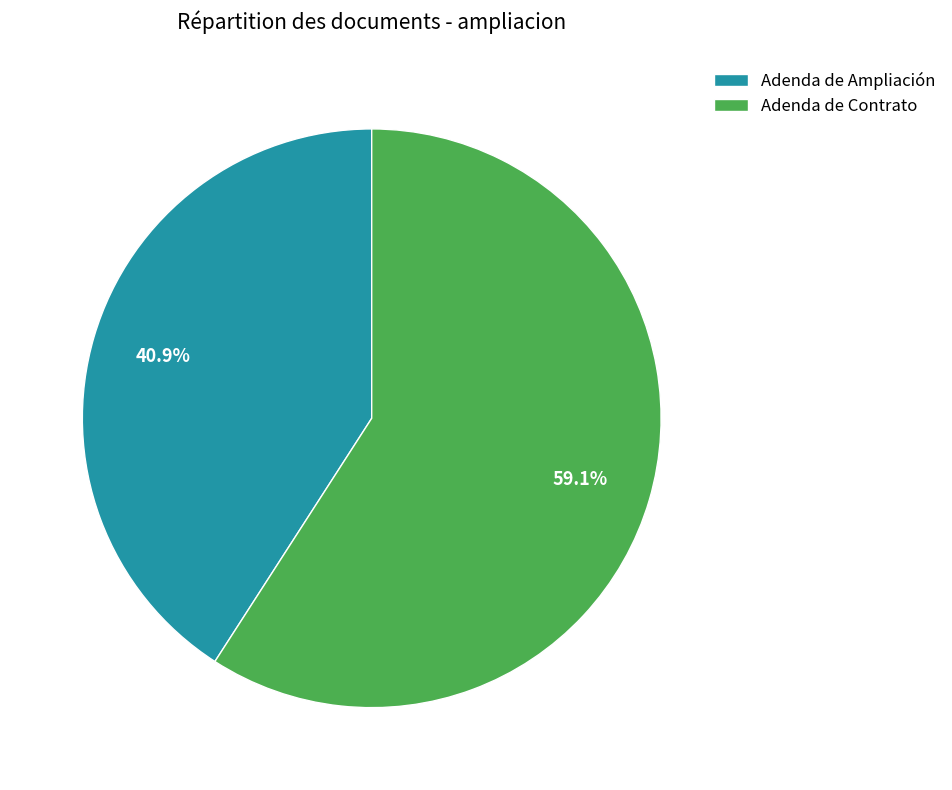

True or false: Adenda de Contrato accounts for 67% of the total.

False